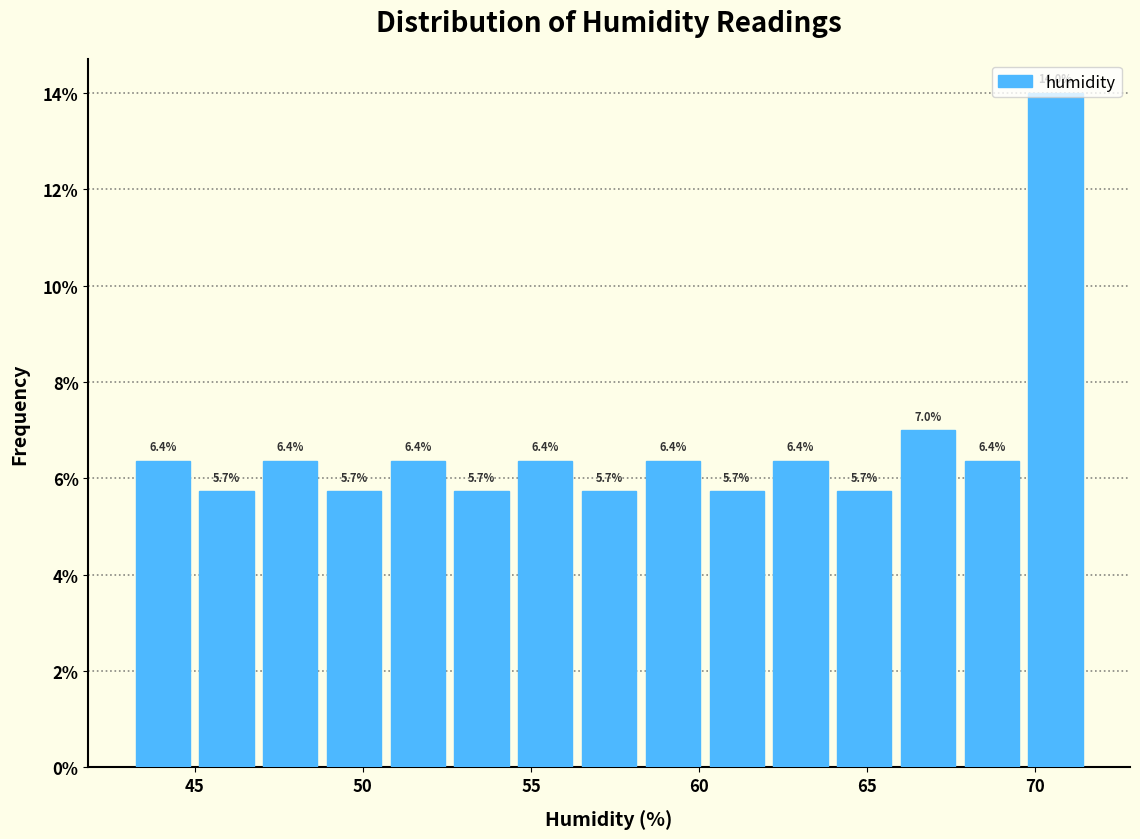

Around what value on the x-axis is the tallest bar? Give the approximate position of its centre, as read against the axis.

70.5